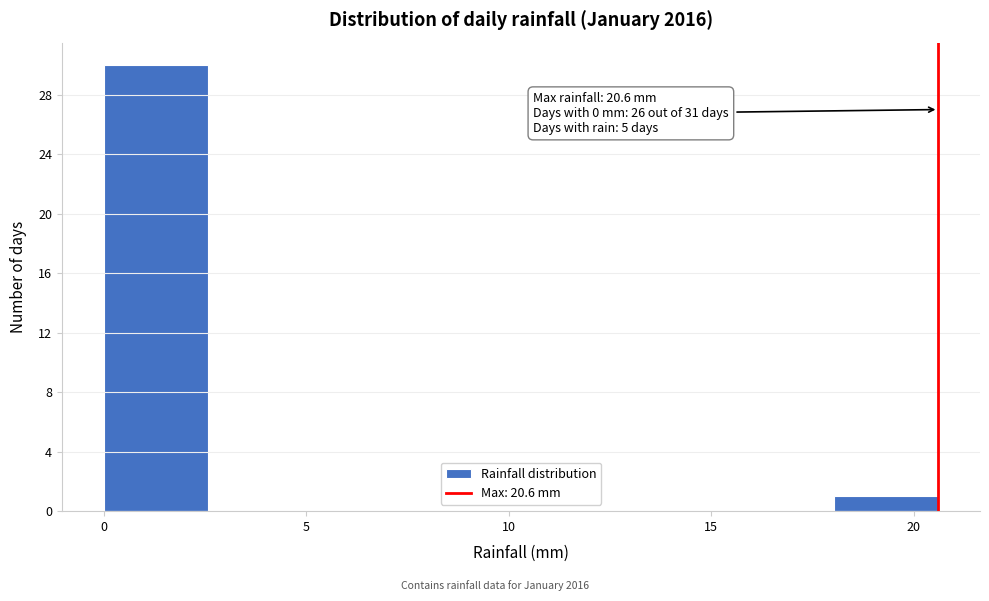

Over which range of the x-axis is the bar tallest?

0.0 to 2.5